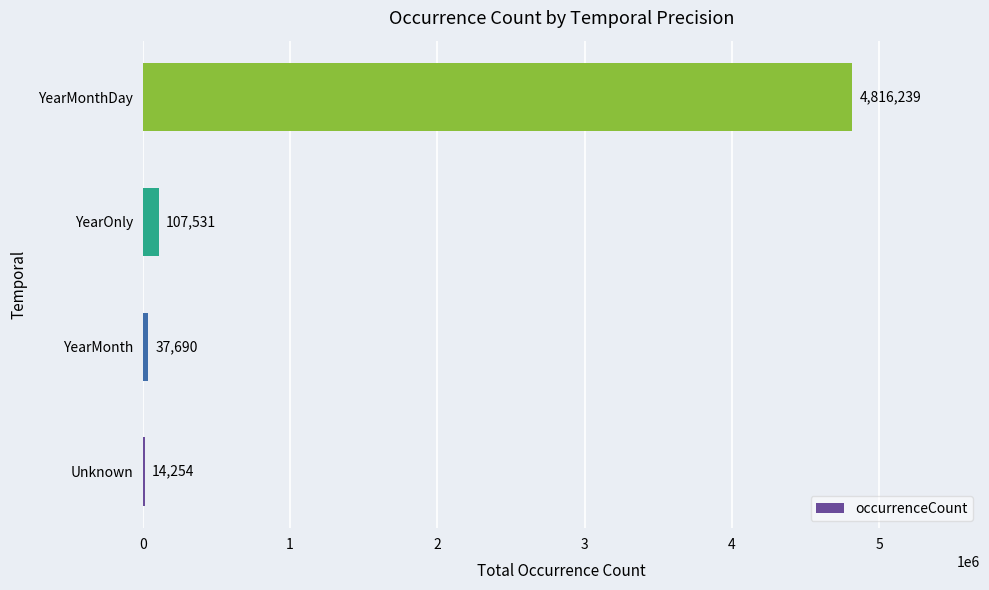

Are the bars horizontal?

Yes